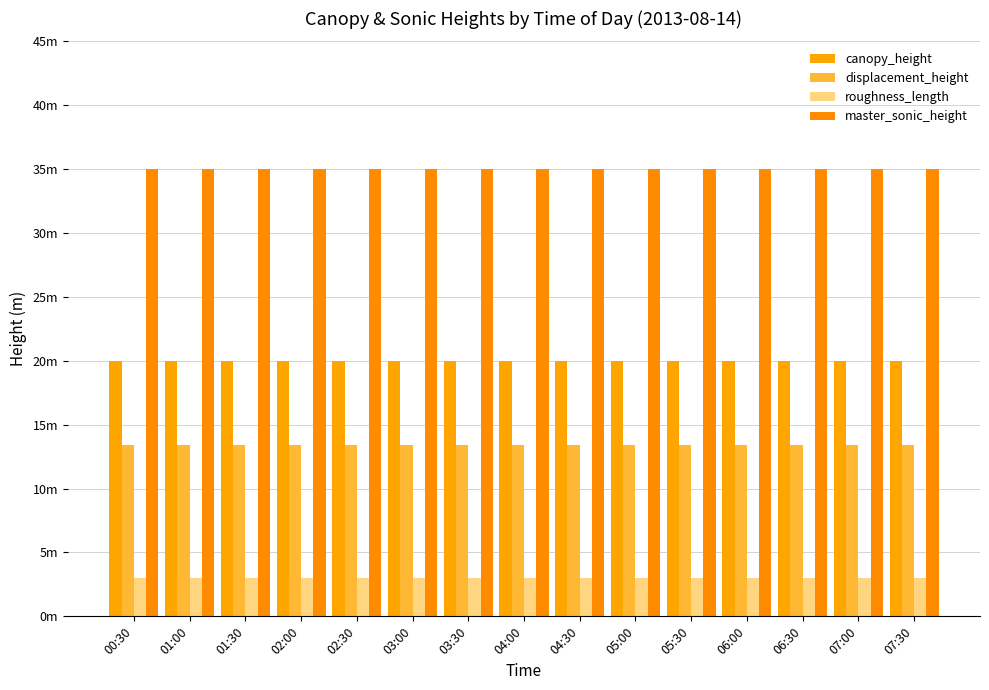

The roughness_length series shows 2.0 at 05:30. True or false?

False